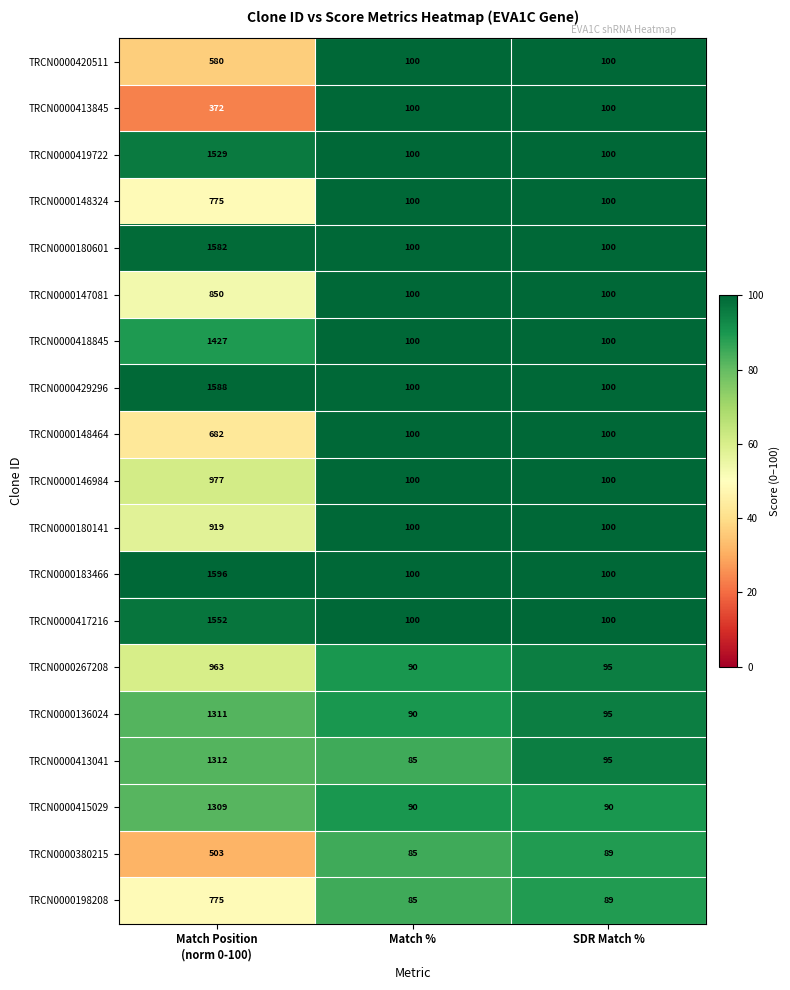

What is the greatest value displayed?

1596